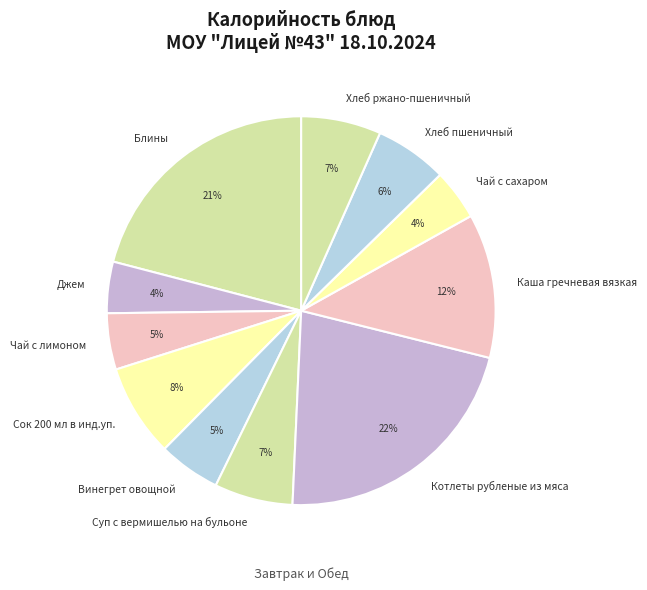

Which slice is the largest?

Котлеты рубленые из мяса